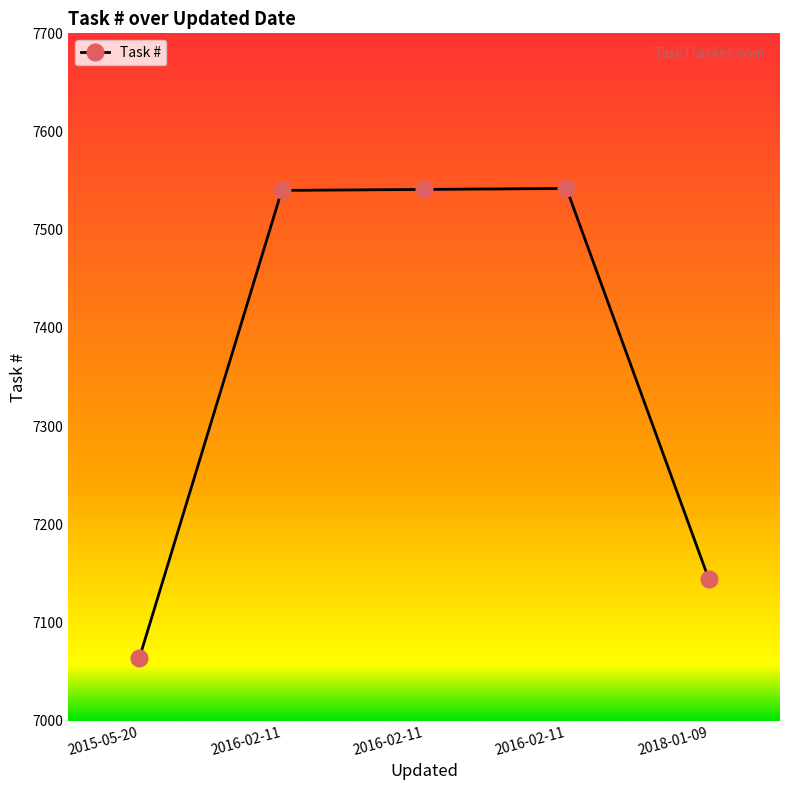

Is this an area chart (filled region under the line)?

No